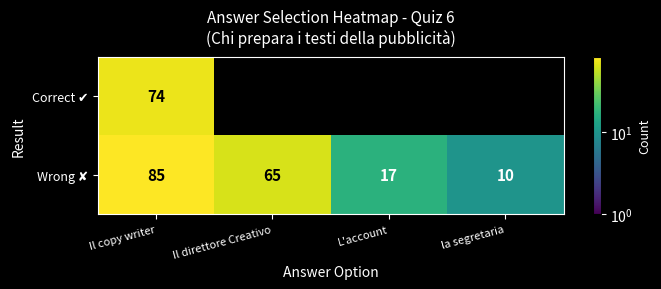

What is the difference between the maximum and second lowest values in the Correct ✔ series?

74